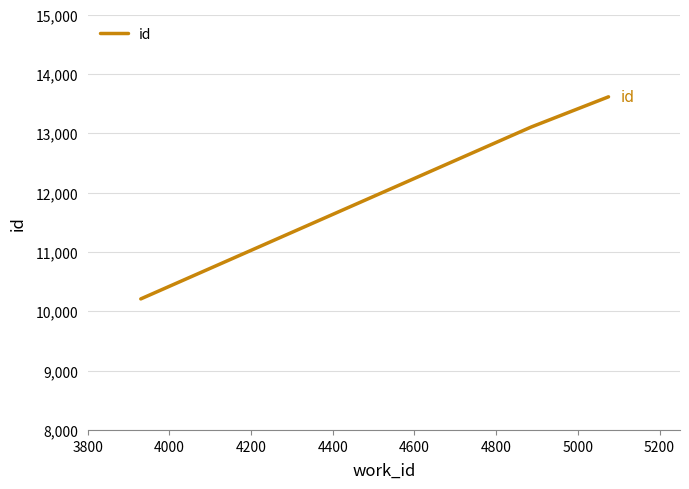

Count the number of categories in the chart.

3